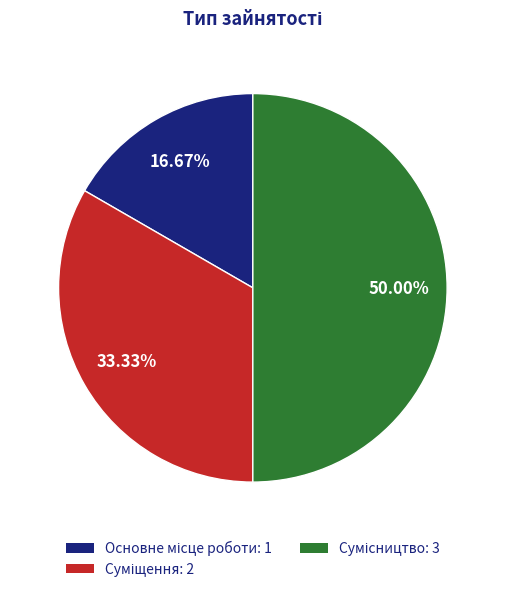

How many slices are in this pie chart?

3